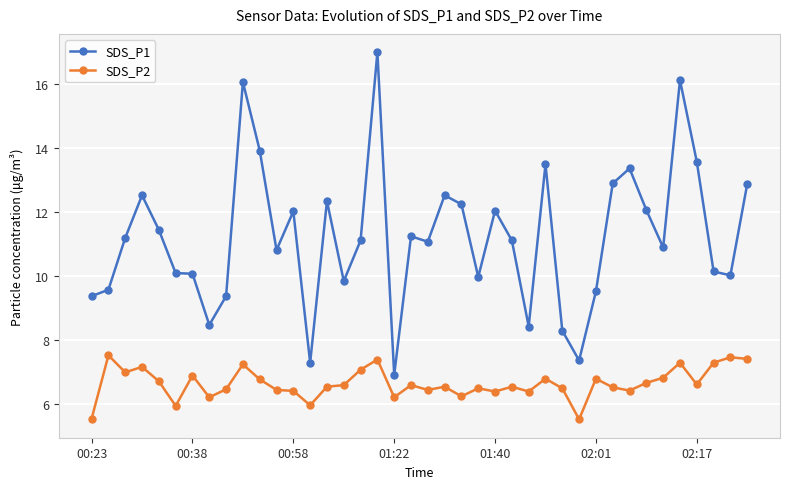

True or false: SDS_P2 and SDS_P1 intersect in this chart.

False